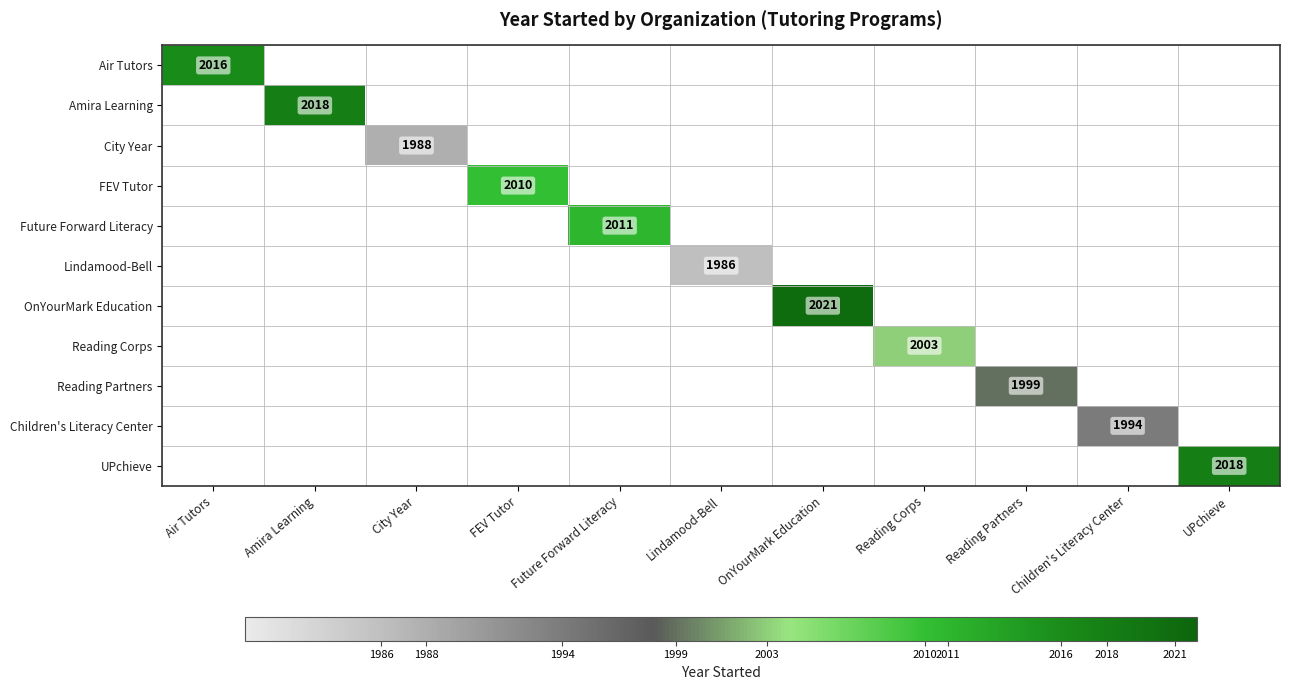

The value of Amira Learning at Amira Learning is 2018. True or false?

True